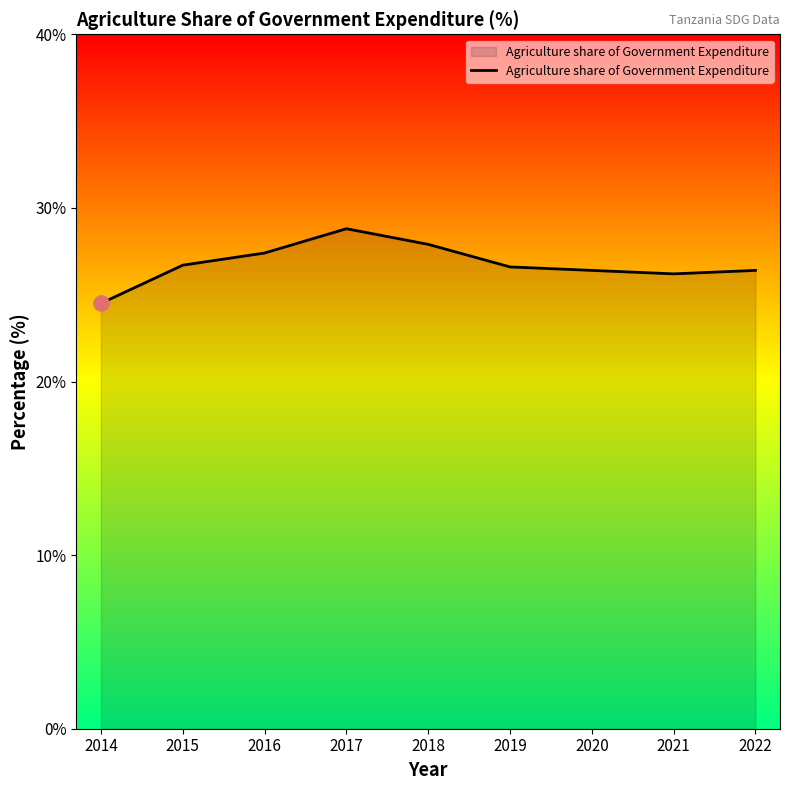

What is the ratio of the value at 2020 to the value at 2016?

1.0